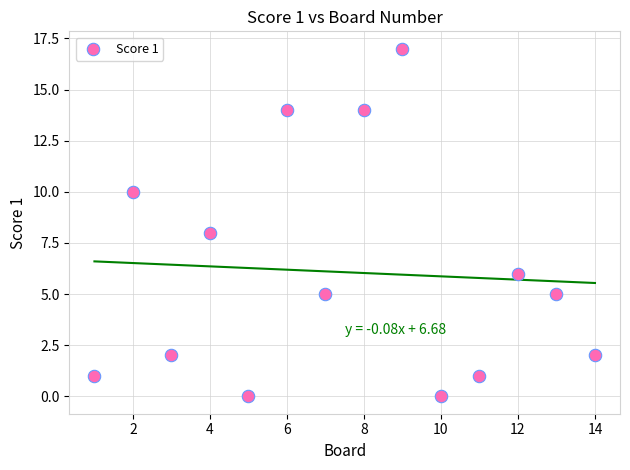

What is the range of Y values (max minus min)?

17